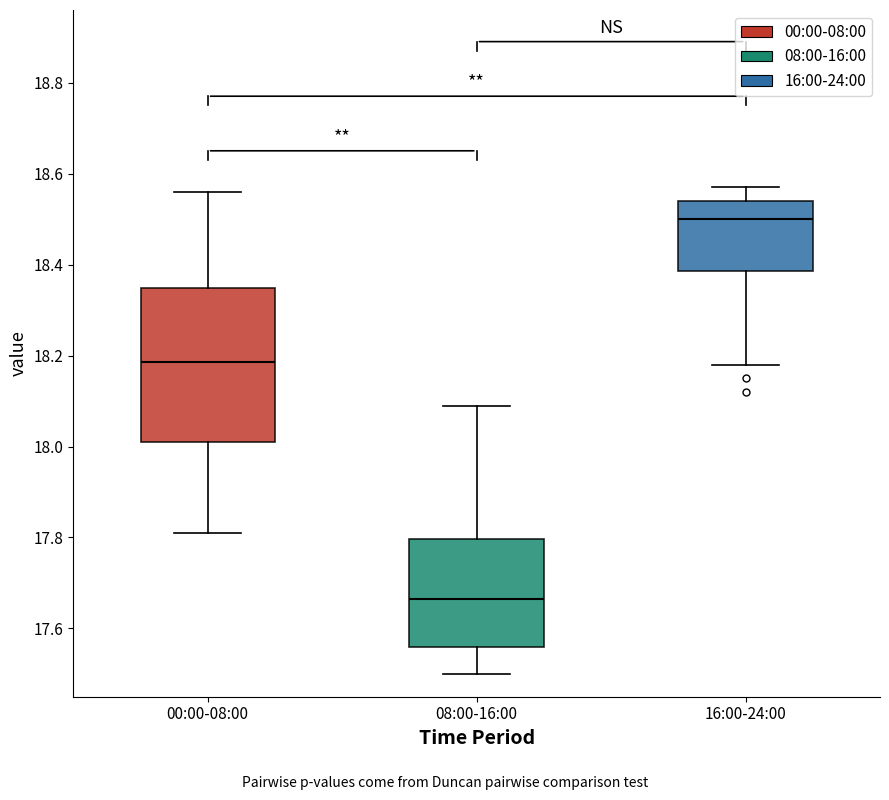

Where does the upper whisker of the box for 16:00-24:00 end on the y-axis? The values are not printed on the chart, so give them approximately, as read against the axis.

18.58